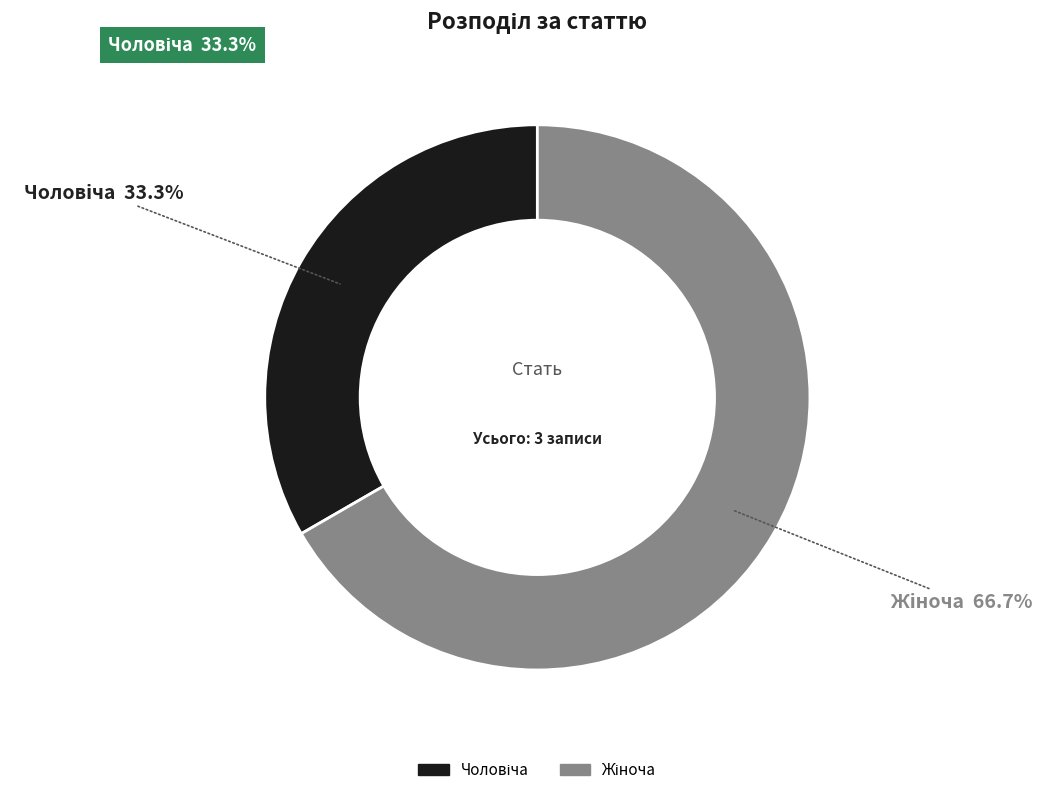

Does any single category account for the majority?

Yes